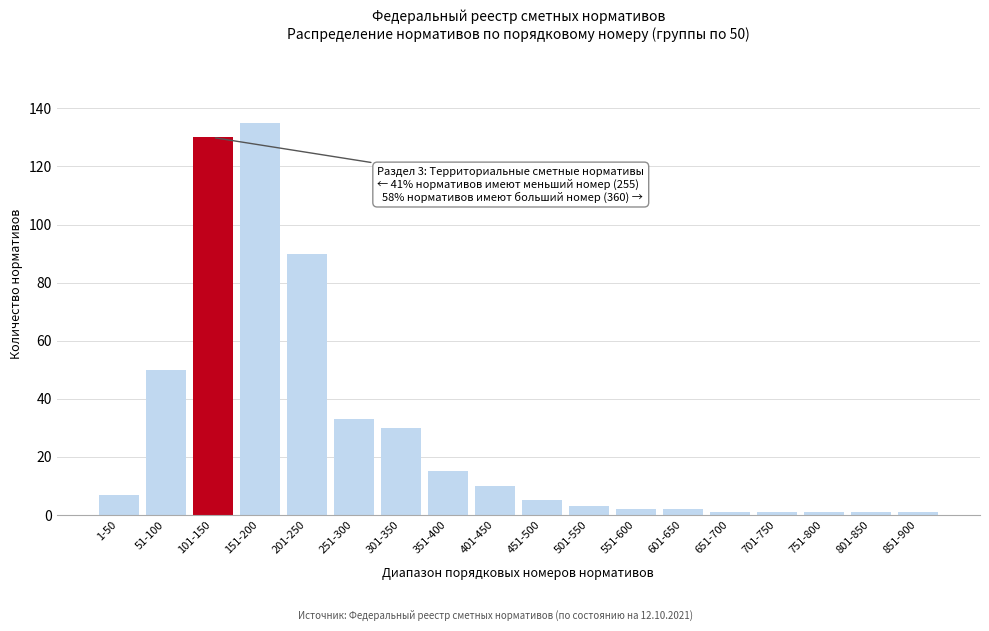

Reading left to right, extract all data points from this chart.

7	50	130	135	90	33	30	15	10	5	3	2	2	1	1	1	1	1